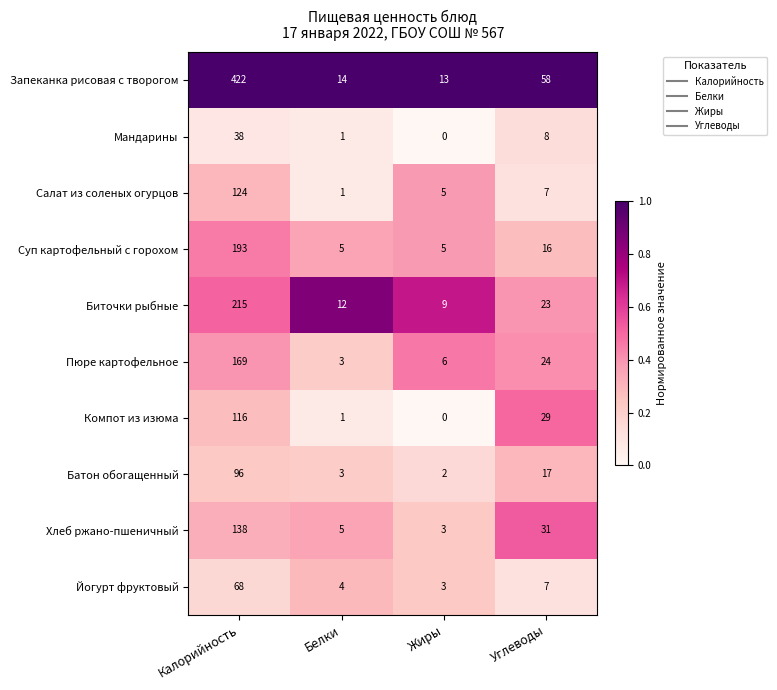

Which series has the largest range (max minus min)?

Запеканка рисовая с творогом